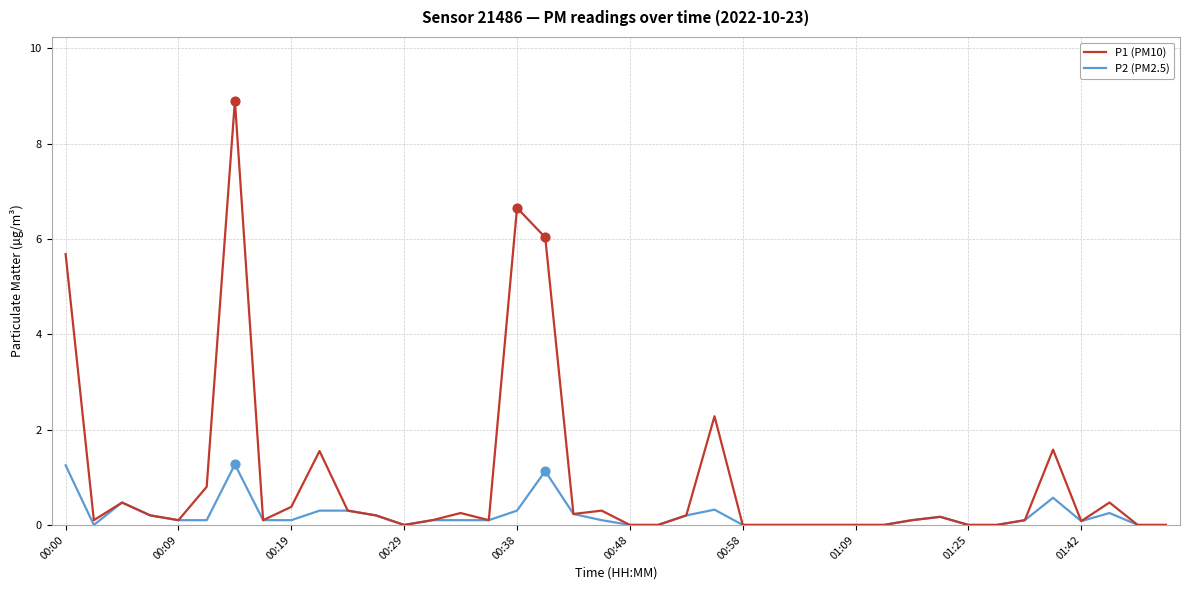

Rank the series by their average value, from lowest to highest.

P2 (PM2.5), P1 (PM10)